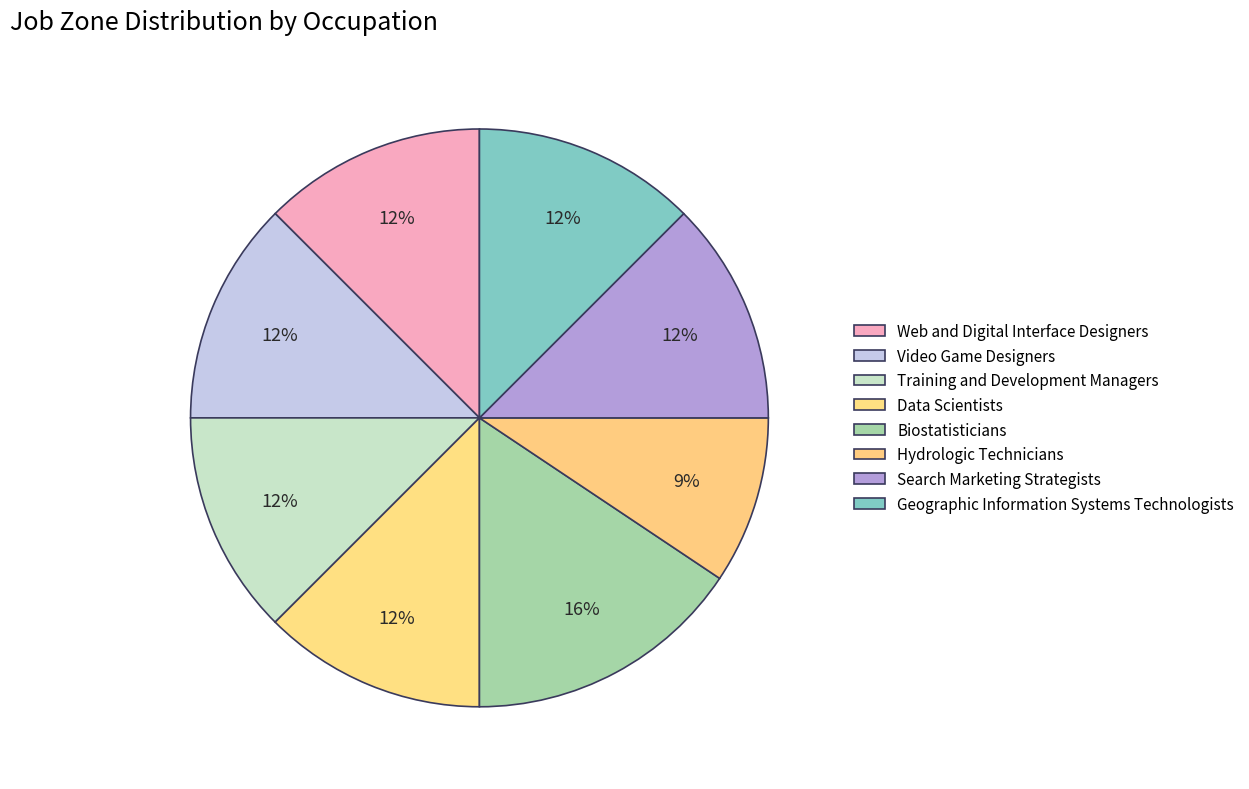

What is the total percentage of Geographic Information Systems Technologists and Data Scientists?

25.0%